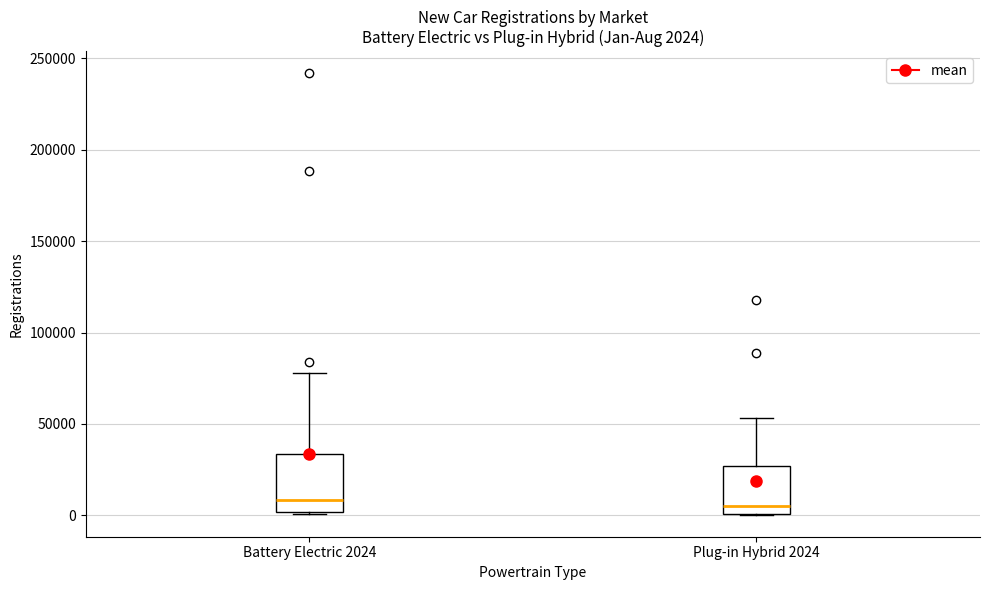

Which box is the tallest, from its lower edge to its upper edge?

Battery Electric 2024